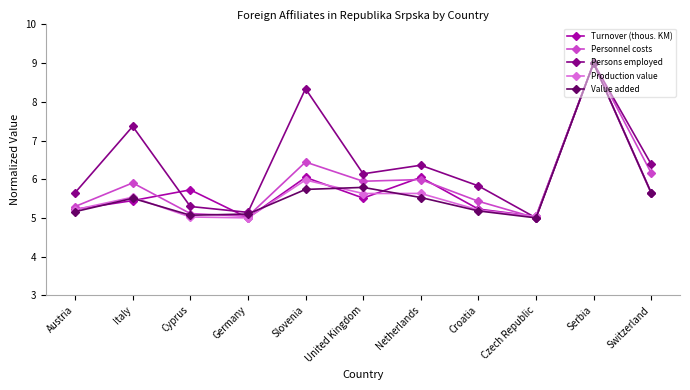

Where is Personnel costs nearest to the value 7?

Slovenia